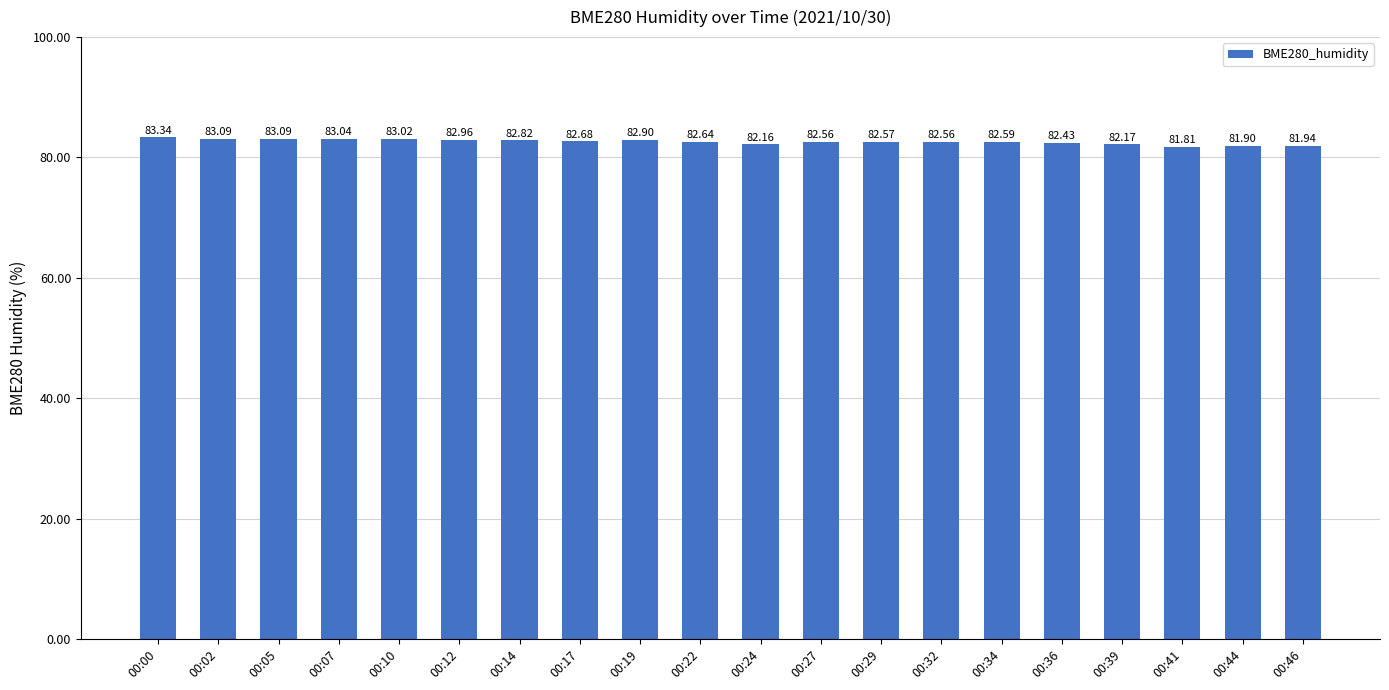

What is the average value?

82.6